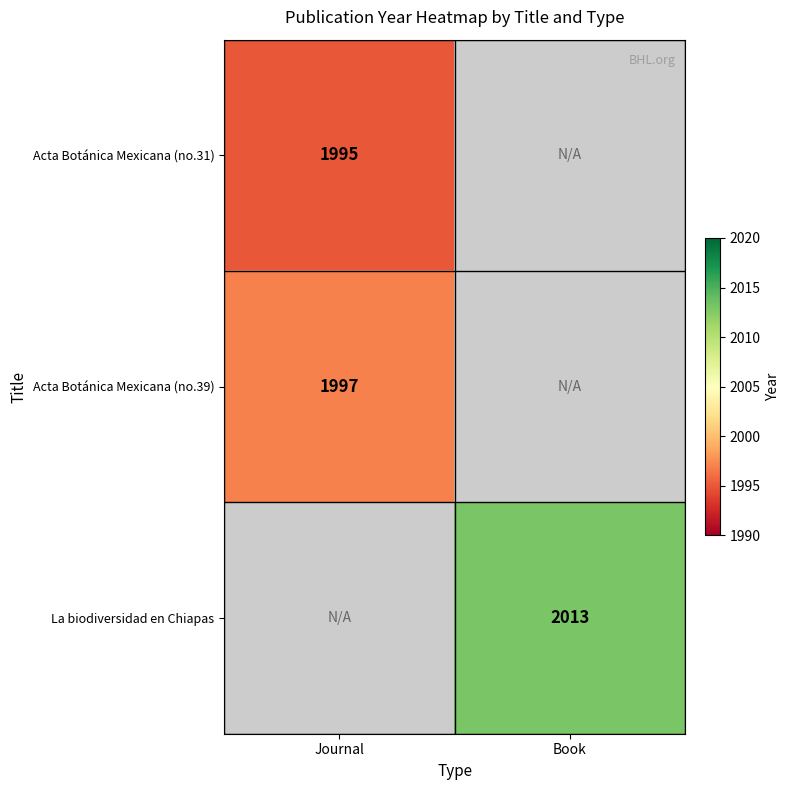

Is it true that Acta Botánica Mexicana (no.31) equals 866 at Journal?

False